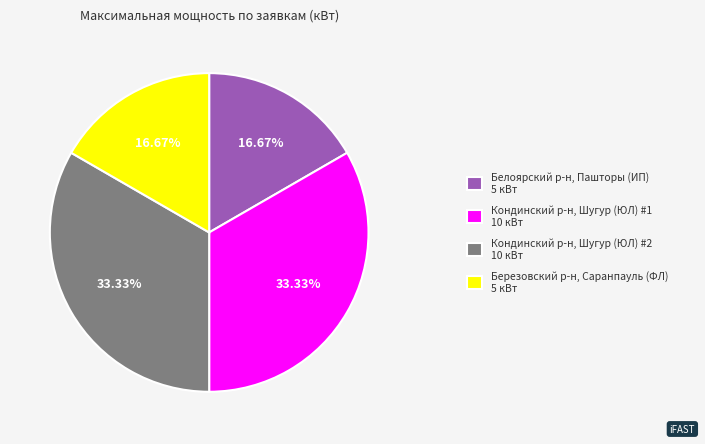

How many segments does this pie chart have?

4